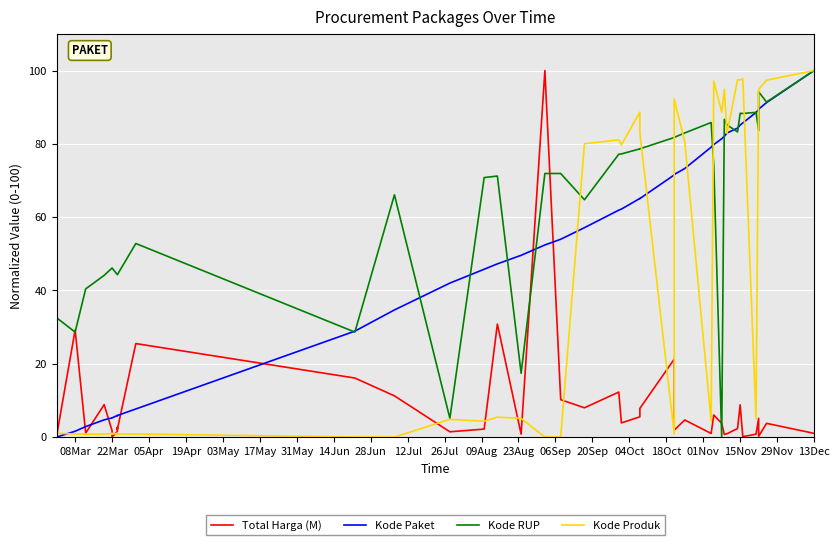

How many values in the Kode Produk series exceed 5?

20